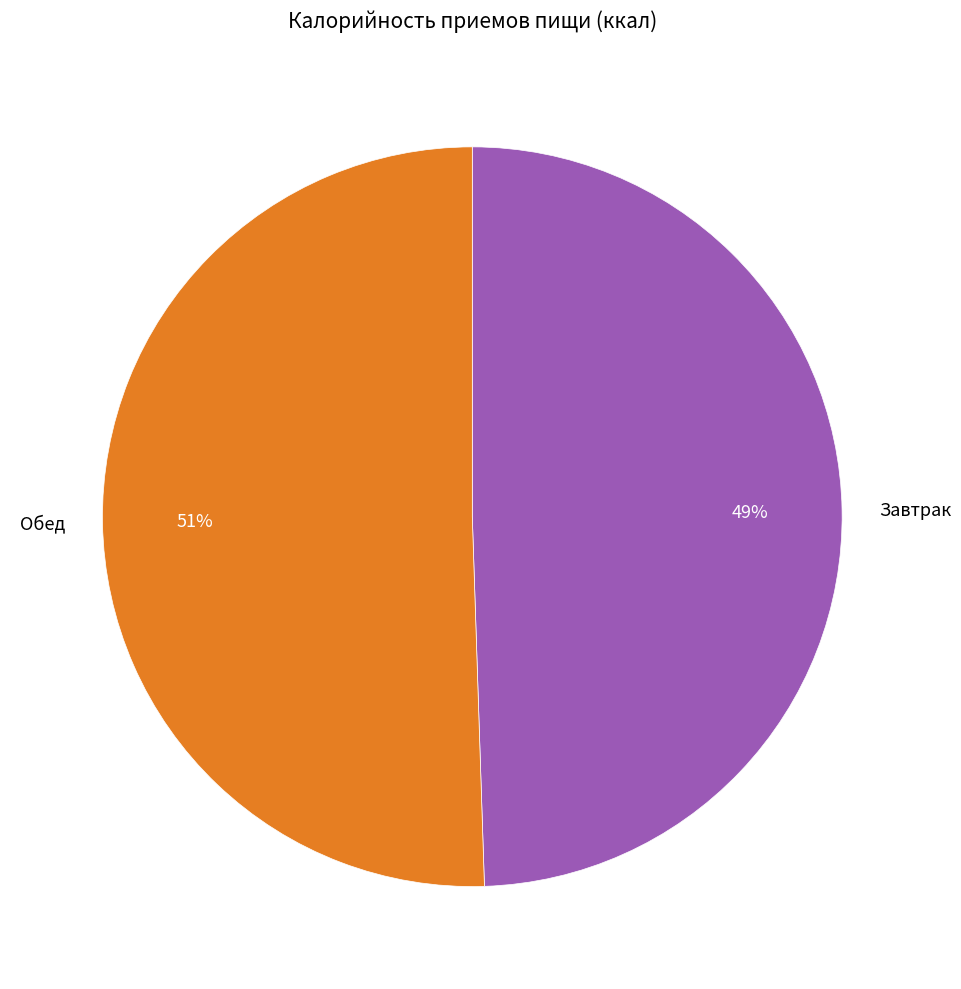

How many slices are in this pie chart?

2